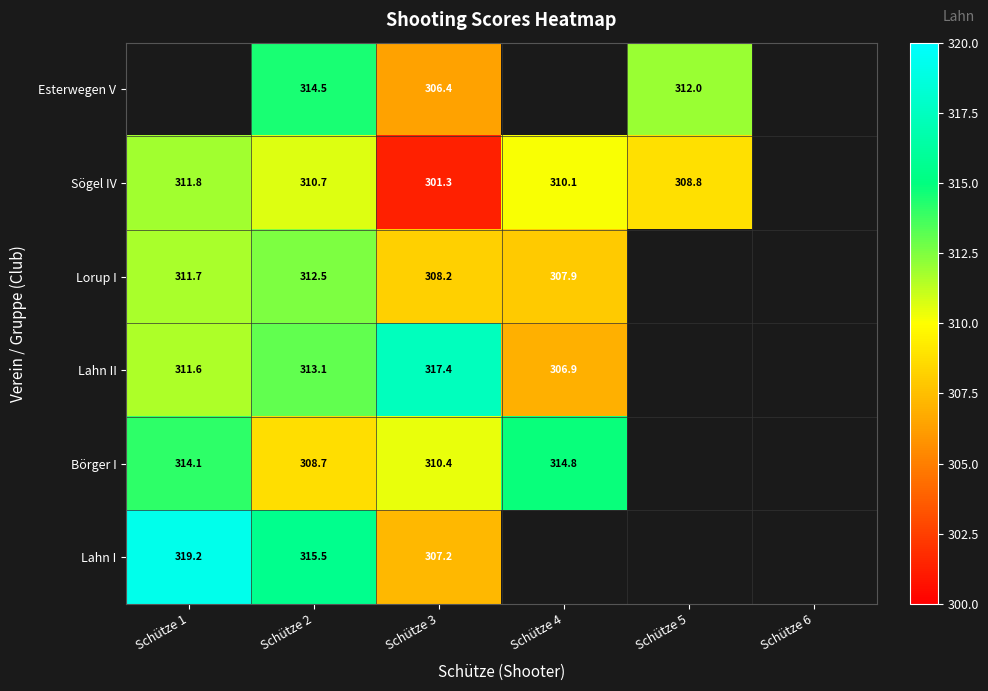

What is the spread (max minus min) of values at Schütze 2?

6.8